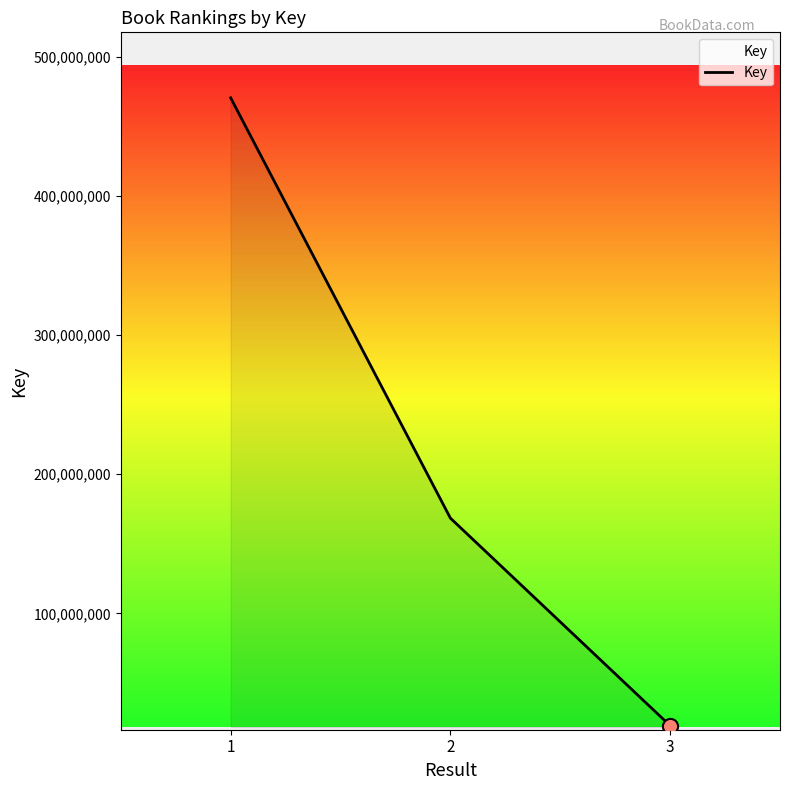

What is the change in value from 1 to 3?

-451196450